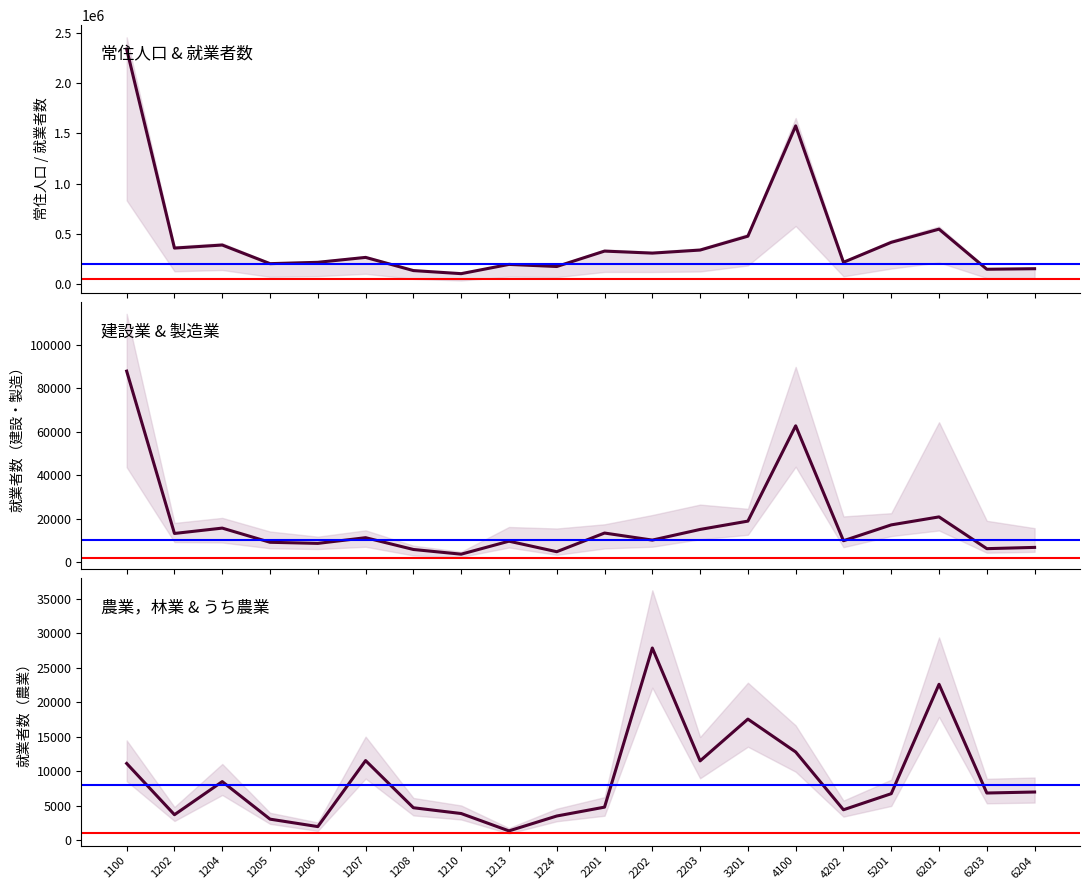

At which category is the sum across all series the highest?

1100